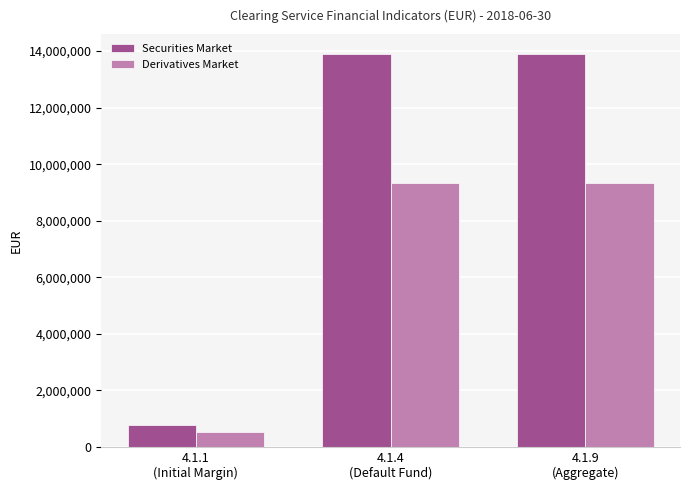

Is the value of Securities Market at 4.1.4
(Default Fund) greater than the value of Derivatives Market at 4.1.9
(Aggregate)?

Yes